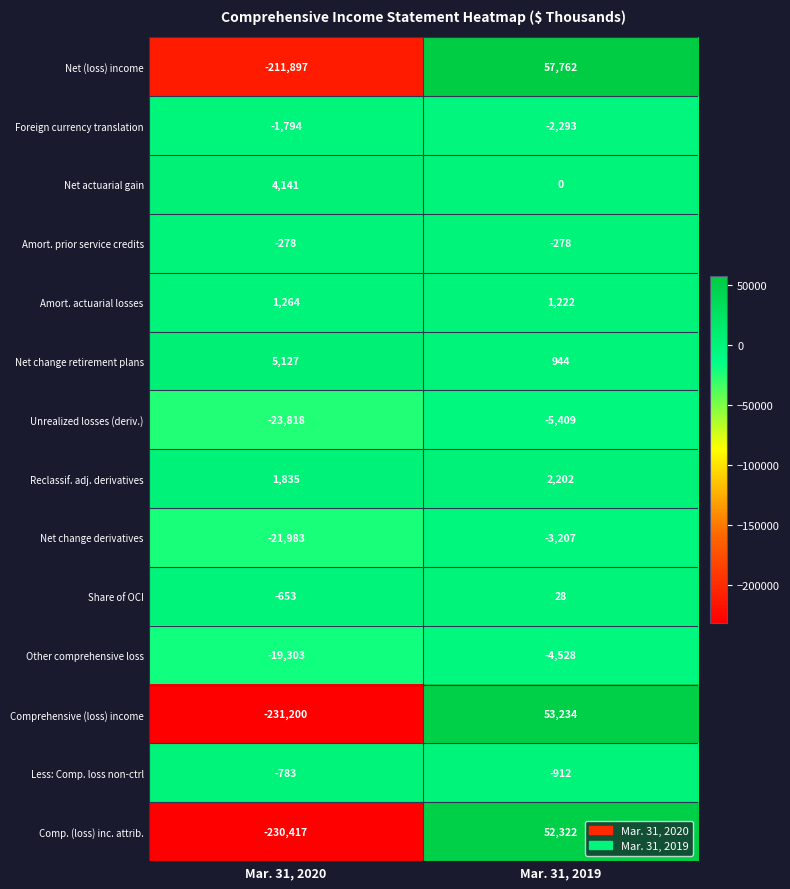

Reading left to right, extract all data points from this chart.

Net (loss) income: -211897	57762
Foreign currency translation: -1794	-2293
Net actuarial gain: 4141	0
Amort. prior service credits: -278	-278
Amort. actuarial losses: 1264	1222
Net change retirement plans: 5127	944
Unrealized losses (deriv.): -23818	-5409
Reclassif. adj. derivatives: 1835	2202
Net change derivatives: -21983	-3207
Share of OCI: -653	28
Other comprehensive loss: -19303	-4528
Comprehensive (loss) income: -231200	53234
Less: Comp. loss non-ctrl: -783	-912
Comp. (loss) inc. attrib.: -230417	52322